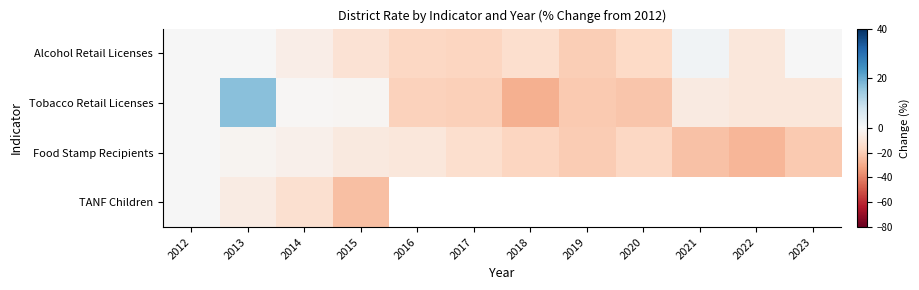

Which category has the lowest value across all series?

2018